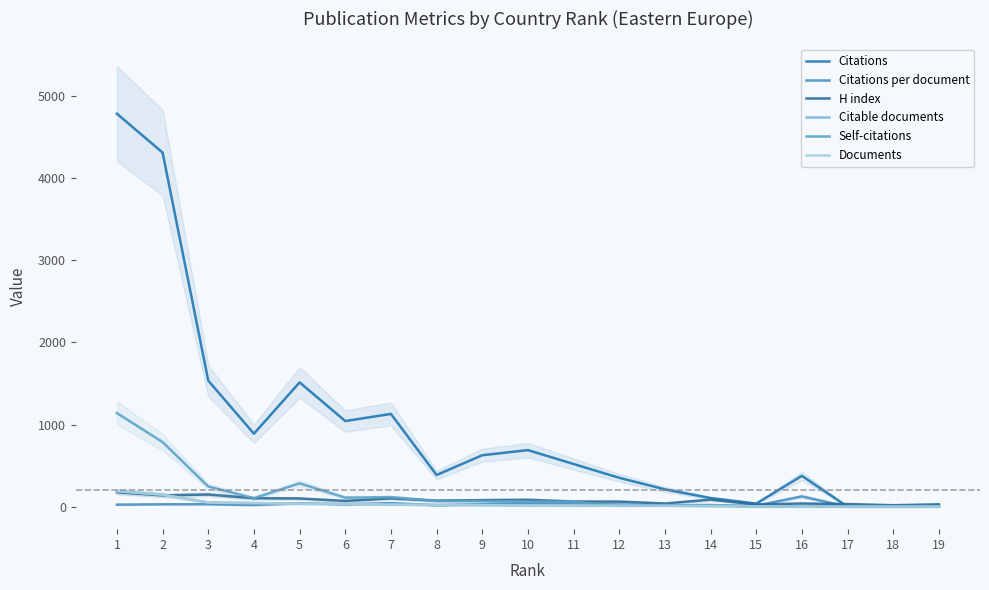

Where is the first local minimum for H index?

2